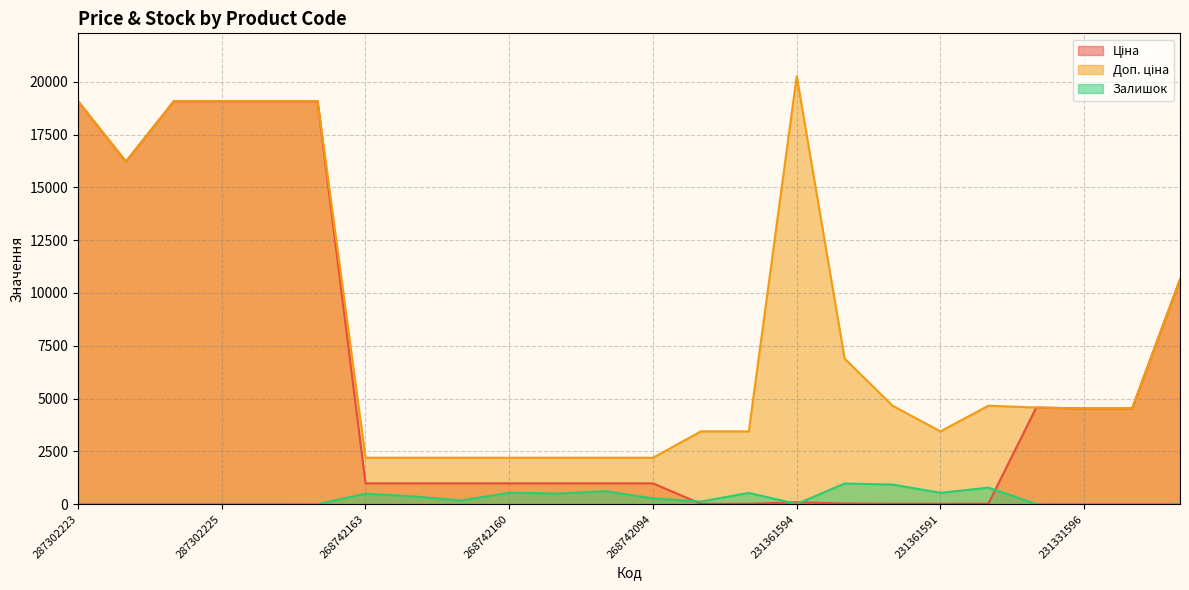

True or false: Залишок has a value of 1.0 at 231331591.

False